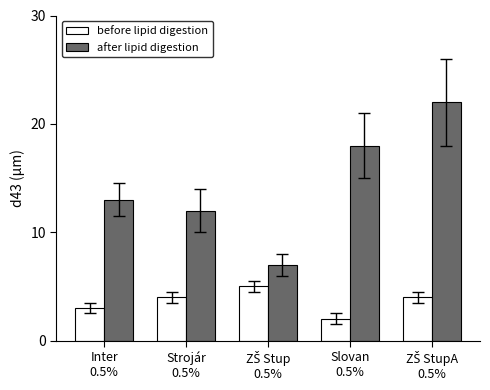

What is the total value across all series at Strojár
0.5%?

16